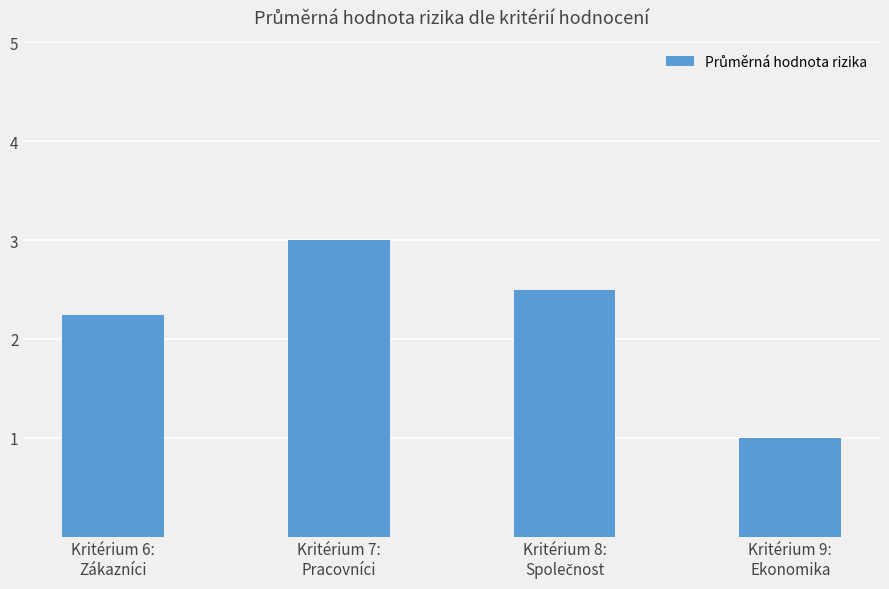

Is it true that the value at Kritérium 7:
Pracovníci is 3.0?

True